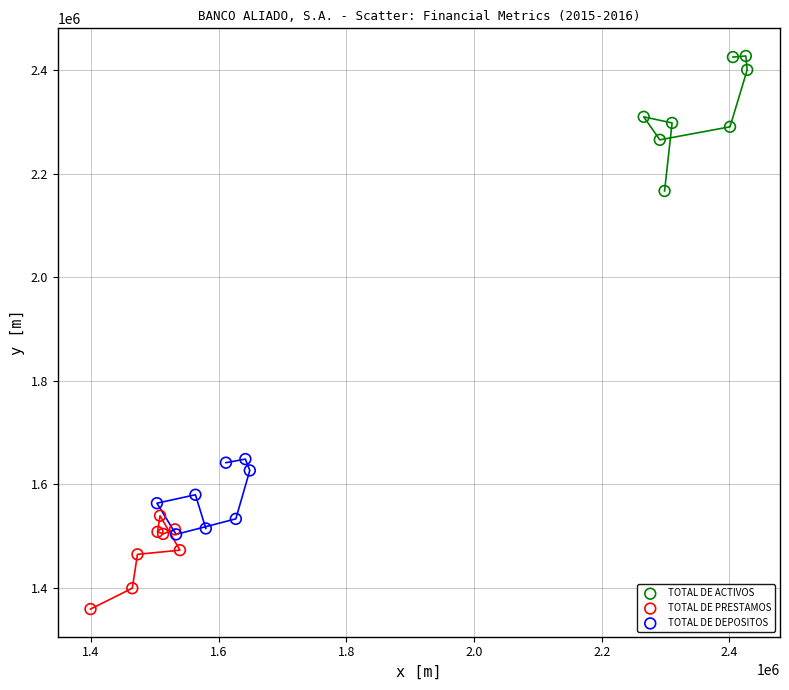

Which series contains the lowest Y value?

TOTAL DE PRESTAMOS